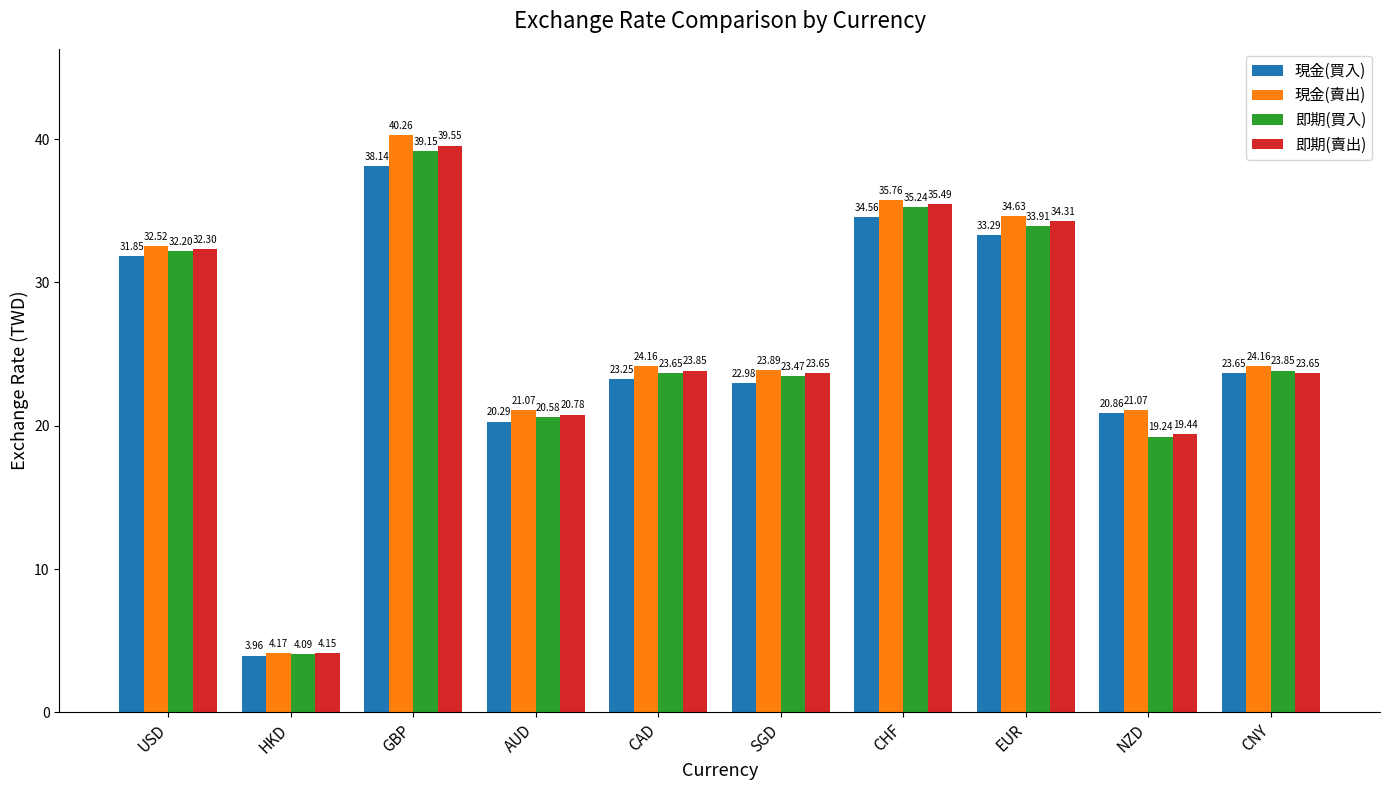

How many bars are there in total?

40